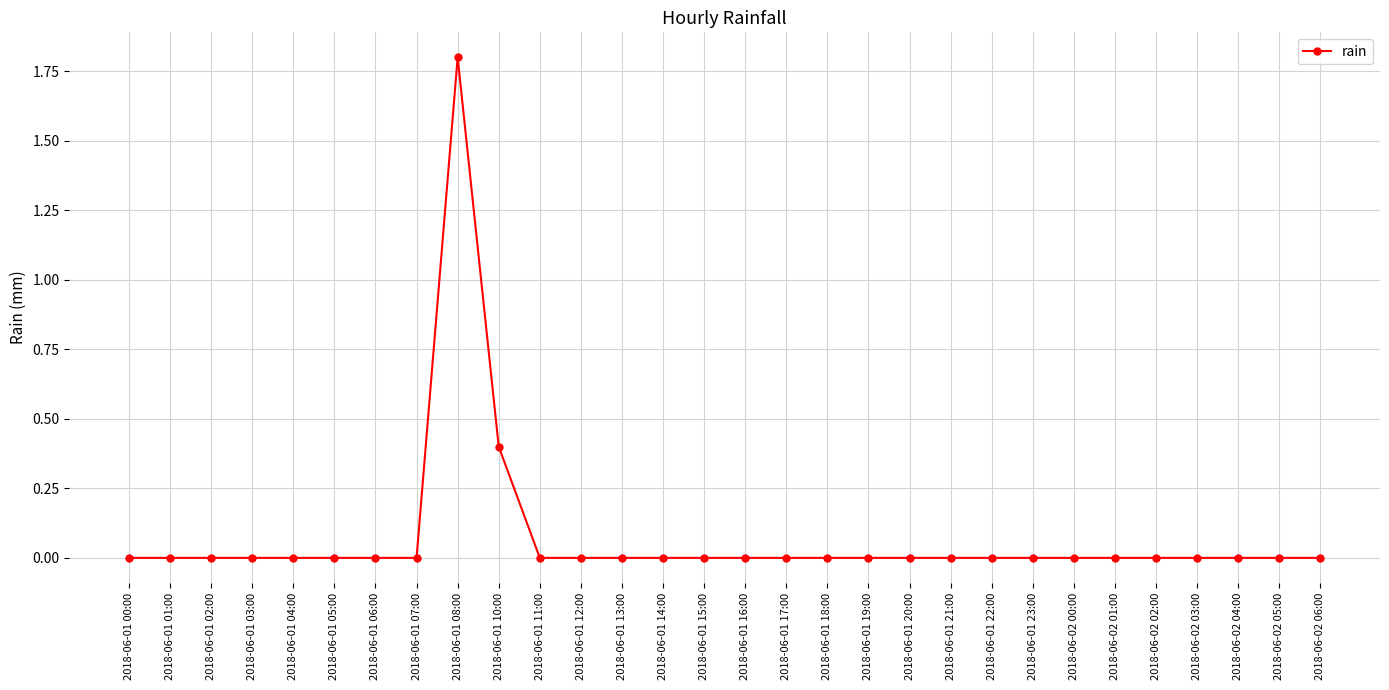

The value at 2018-06-02 02:00 is 1.3. True or false?

False